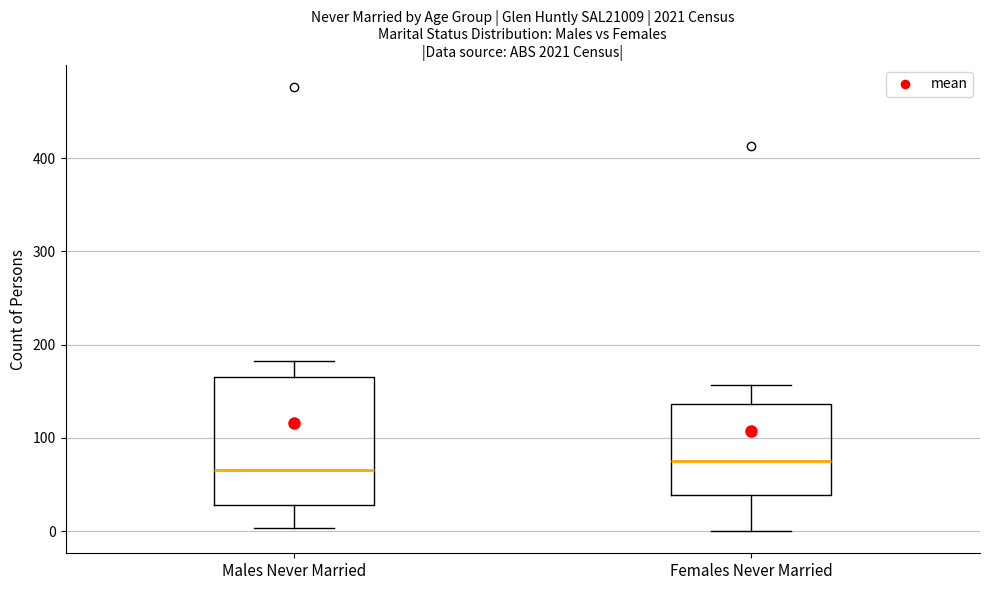

Which box's median line is the lowest?

Males Never Married